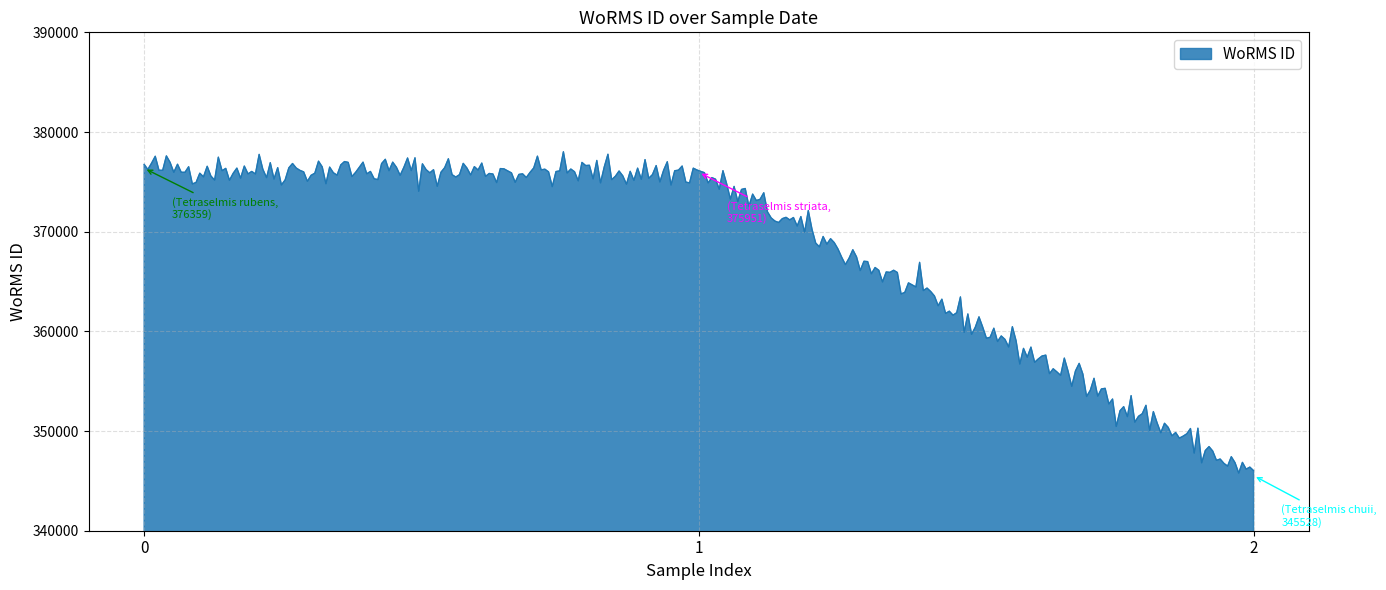

What is the difference between the maximum and minimum values?

32233.5